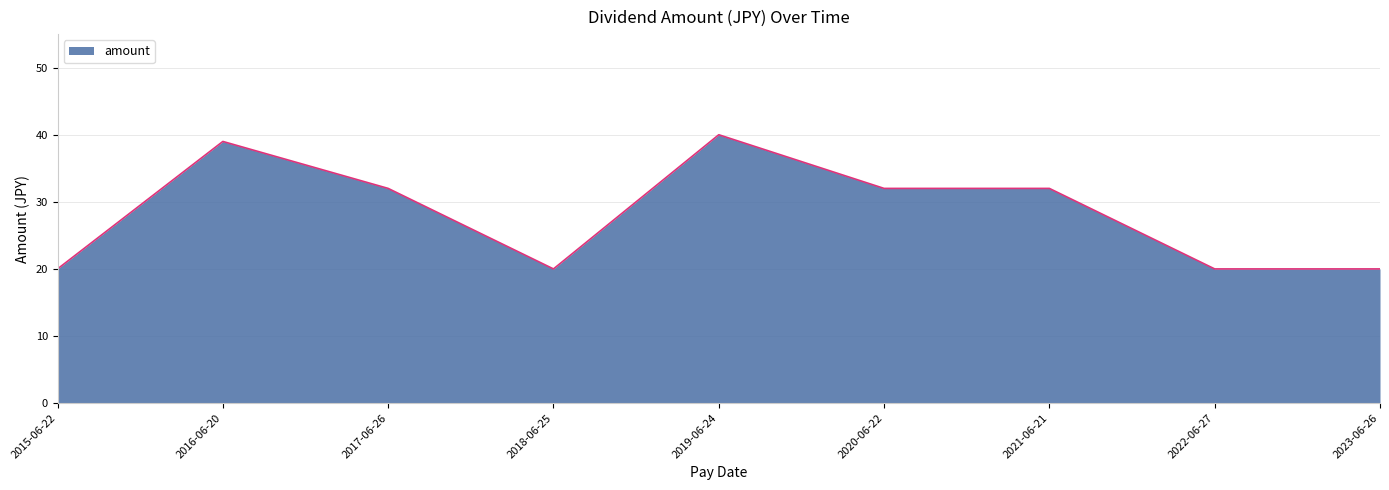

Reading left to right, extract all data points from this chart.

20	39	32	20	40	32	32	20	20